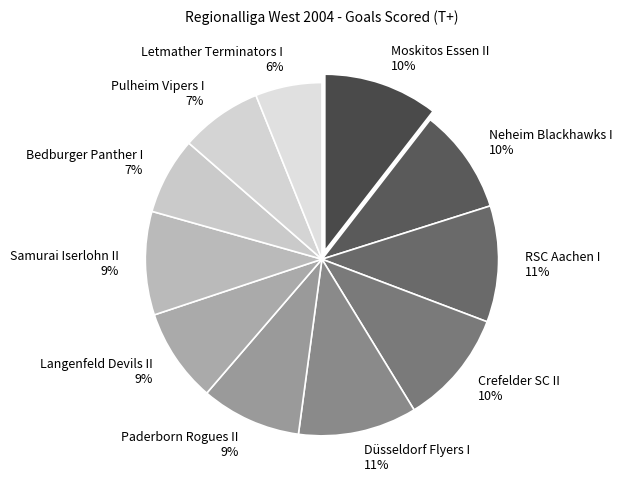

Count the number of slices in the pie.

11